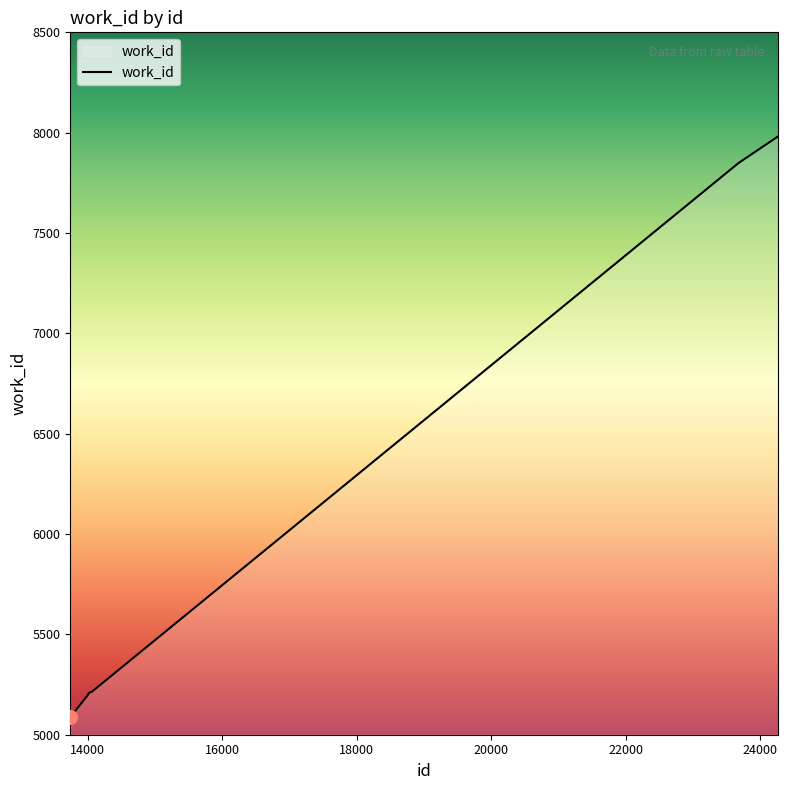

What is the smallest value displayed?

5088